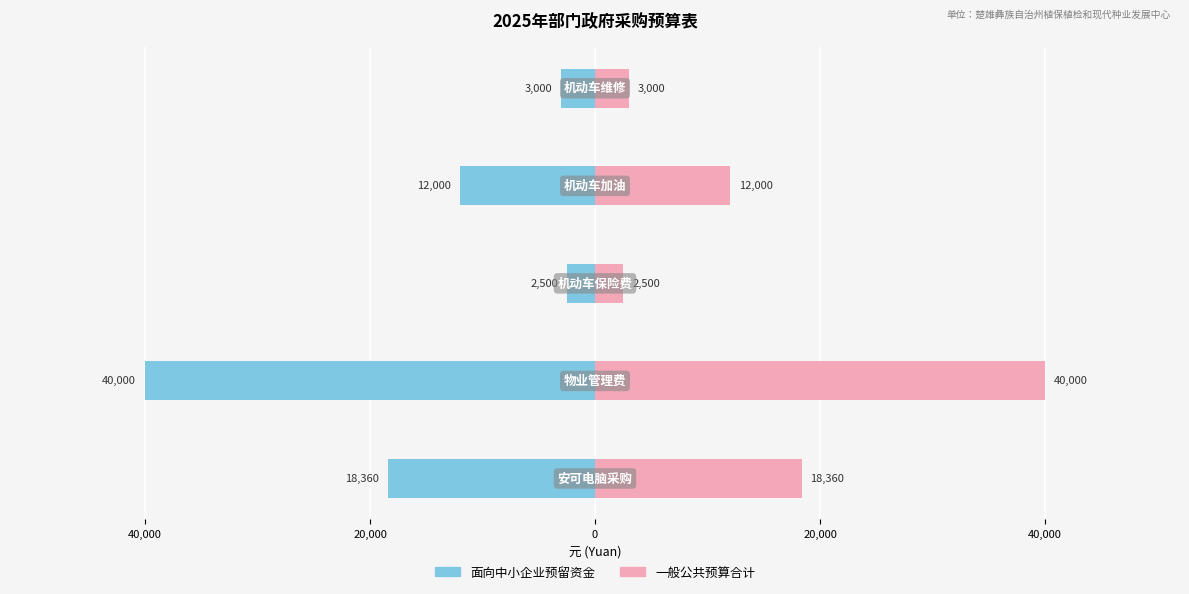

Are the bars horizontal?

Yes